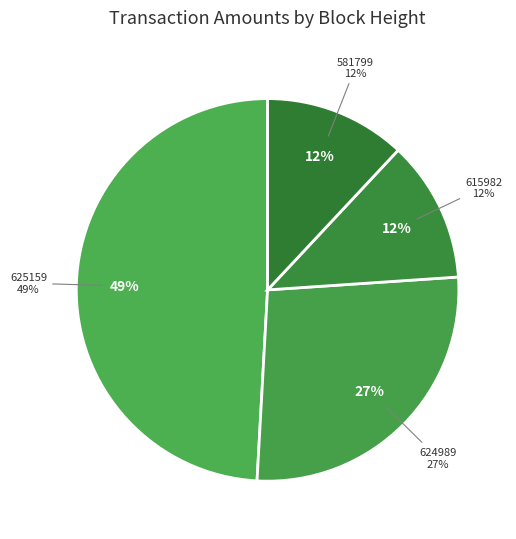

Does any single category account for the majority?

No